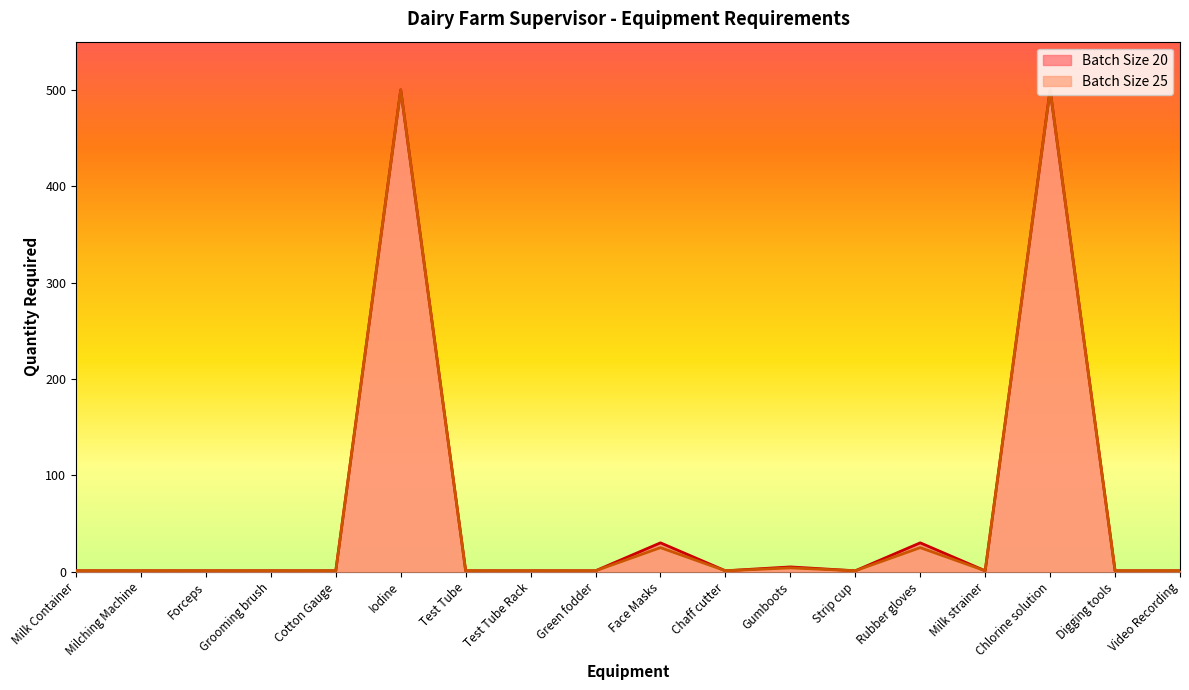

True or false: Batch Size 20 has more than 2 points higher than both neighbors.

True